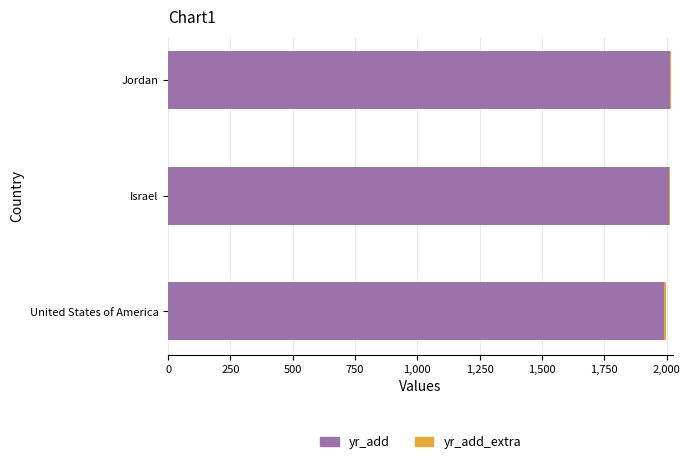

What is the average value of the yr_add series?

2004